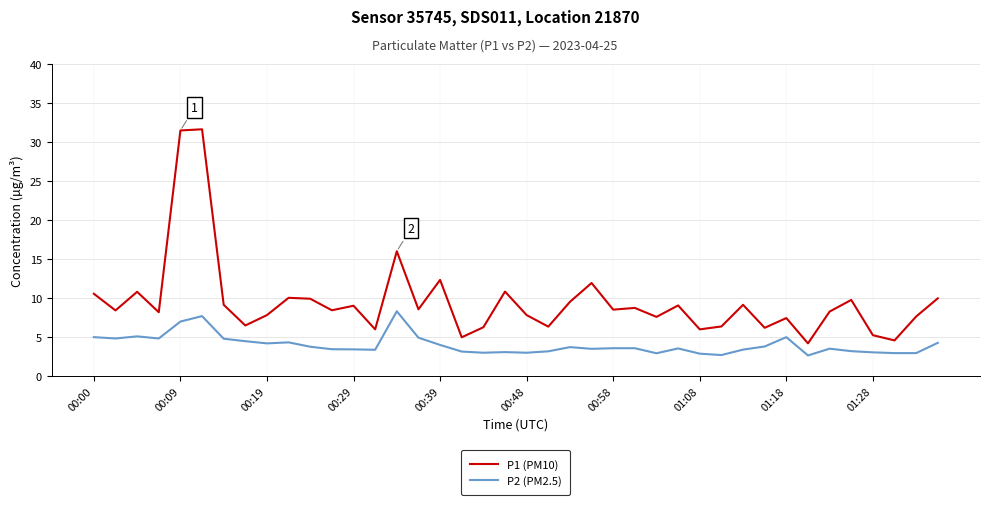

True or false: P1 (PM10) and P2 (PM2.5) intersect in this chart.

False